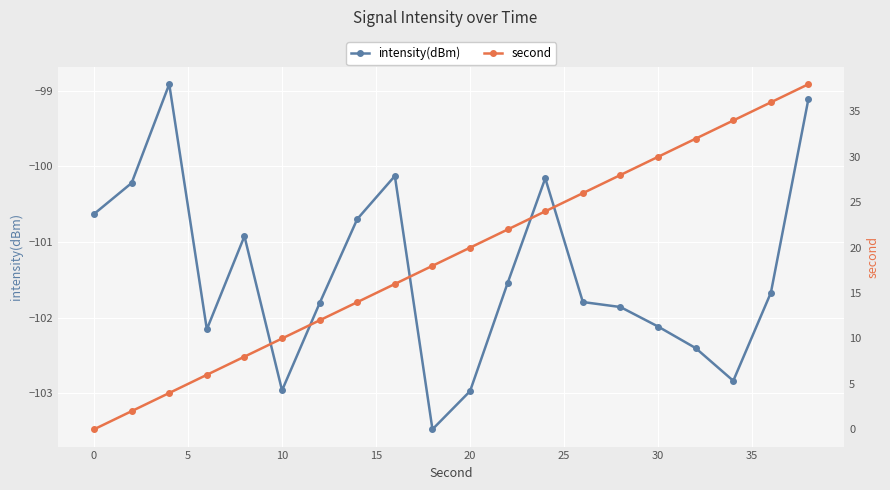

How many lines are shown in the chart?

2